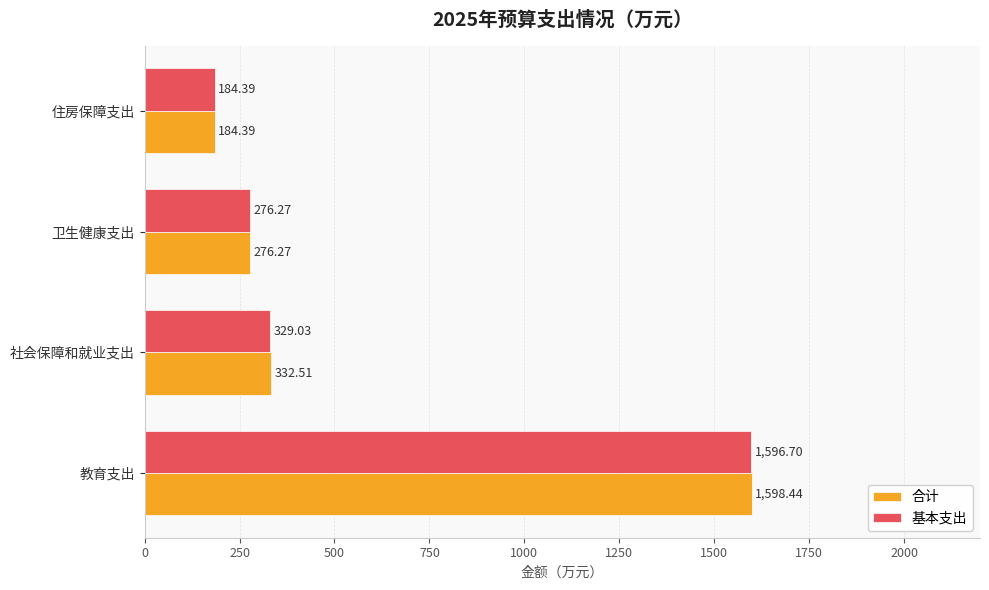

What is the difference between the highest and lowest values at 教育支出?

1.7